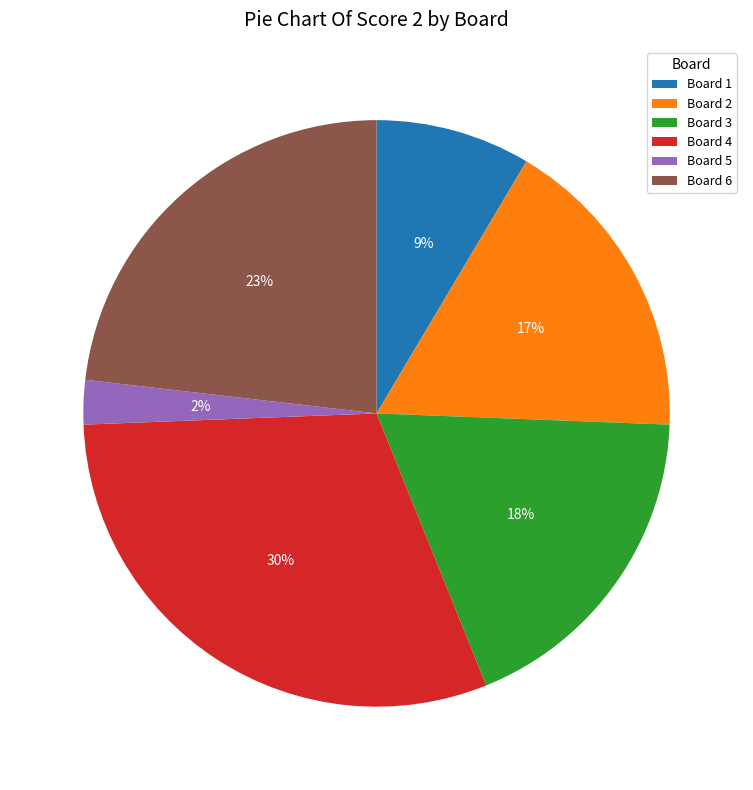

Between Board 6 and Board 2, which is larger?

Board 6